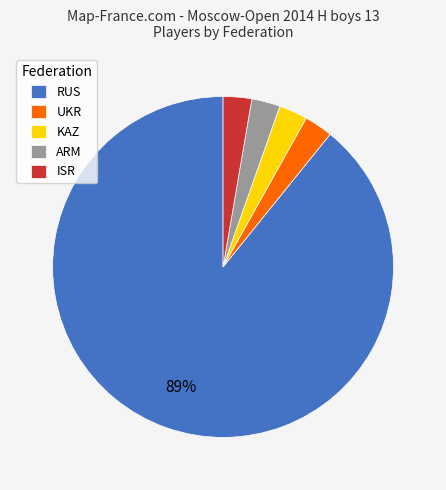

To the nearest percent, what percentage of the pie is UKR?

3%